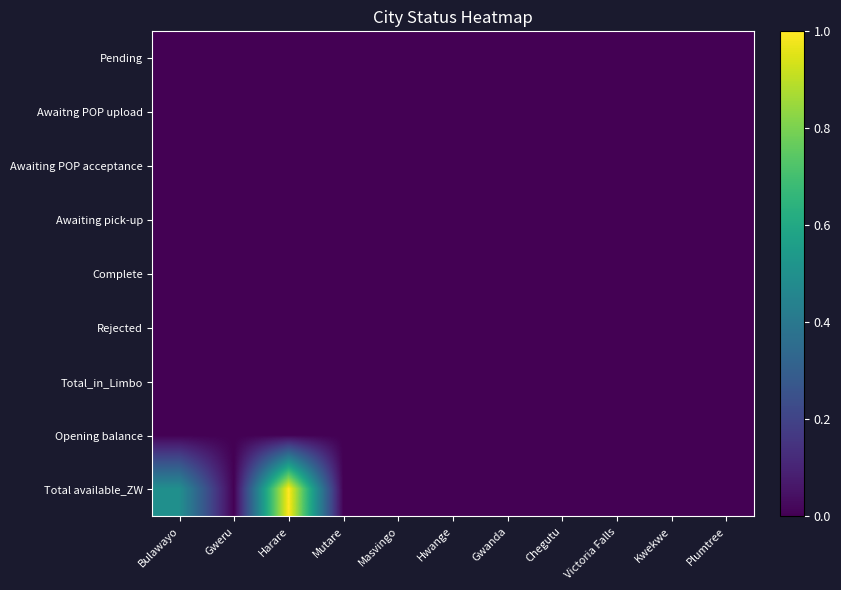

Reading left to right, list all the values displayed in this chart.

Pending: Bulawayo=0.0	Gweru=0.0	Harare=0.0	Mutare=0.0	Masvingo=0.0	Hwange=0.0	Gwanda=0.0	Chegutu=0.0	Victoria Falls=0.0	Kwekwe=0.0	Plumtree=0.0
Awaitng POP upload: Bulawayo=0.0	Gweru=0.0	Harare=0.0	Mutare=0.0	Masvingo=0.0	Hwange=0.0	Gwanda=0.0	Chegutu=0.0	Victoria Falls=0.0	Kwekwe=0.0	Plumtree=0.0
Awaiting POP acceptance: Bulawayo=0.0	Gweru=0.0	Harare=0.0	Mutare=0.0	Masvingo=0.0	Hwange=0.0	Gwanda=0.0	Chegutu=0.0	Victoria Falls=0.0	Kwekwe=0.0	Plumtree=0.0
Awaiting pick-up: Bulawayo=0.0	Gweru=0.0	Harare=0.0	Mutare=0.0	Masvingo=0.0	Hwange=0.0	Gwanda=0.0	Chegutu=0.0	Victoria Falls=0.0	Kwekwe=0.0	Plumtree=0.0
Complete: Bulawayo=0.0	Gweru=0.0	Harare=0.0	Mutare=0.0	Masvingo=0.0	Hwange=0.0	Gwanda=0.0	Chegutu=0.0	Victoria Falls=0.0	Kwekwe=0.0	Plumtree=0.0
Rejected: Bulawayo=0.0	Gweru=0.0	Harare=0.0	Mutare=0.0	Masvingo=0.0	Hwange=0.0	Gwanda=0.0	Chegutu=0.0	Victoria Falls=0.0	Kwekwe=0.0	Plumtree=0.0
Total_in_Limbo: Bulawayo=0.0	Gweru=0.0	Harare=0.0	Mutare=0.0	Masvingo=0.0	Hwange=0.0	Gwanda=0.0	Chegutu=0.0	Victoria Falls=0.0	Kwekwe=0.0	Plumtree=0.0
Opening balance: Bulawayo=0.0	Gweru=0.0	Harare=0.0	Mutare=0.0	Masvingo=0.0	Hwange=0.0	Gwanda=0.0	Chegutu=0.0	Victoria Falls=0.0	Kwekwe=0.0	Plumtree=0.0
Total available_ZW: Bulawayo=0.5	Gweru=0.0	Harare=1.0	Mutare=0.0	Masvingo=0.0	Hwange=0.0	Gwanda=0.0	Chegutu=0.0	Victoria Falls=0.0	Kwekwe=0.0	Plumtree=0.0